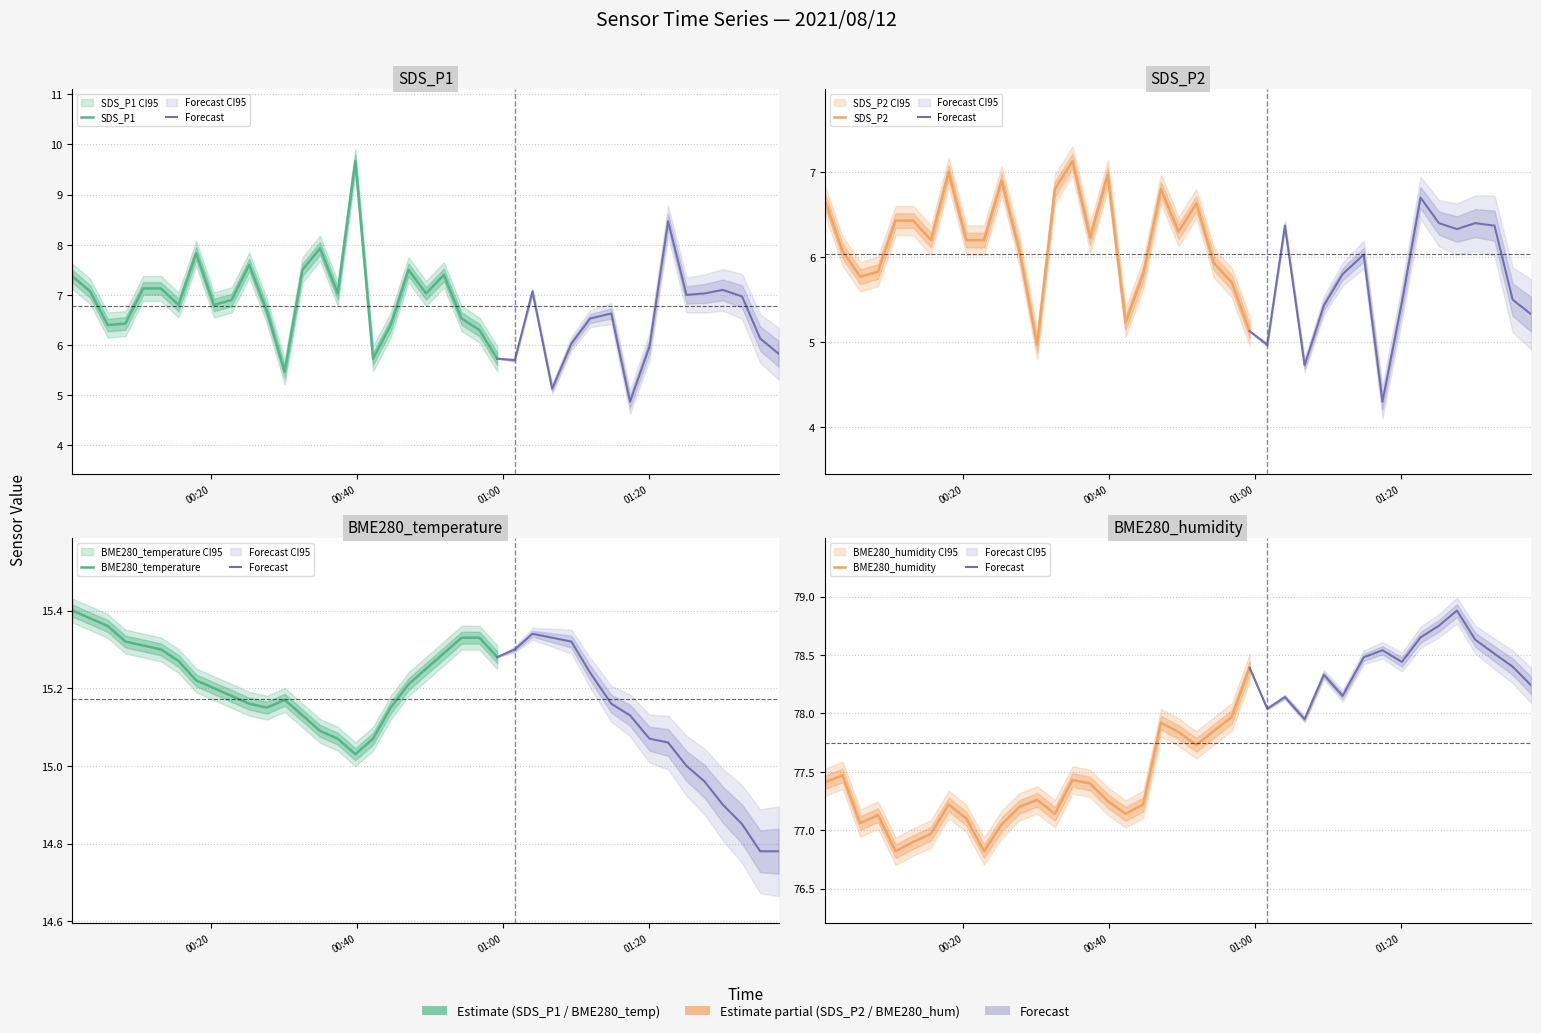

What is the minimum value shown in the chart?

4.3